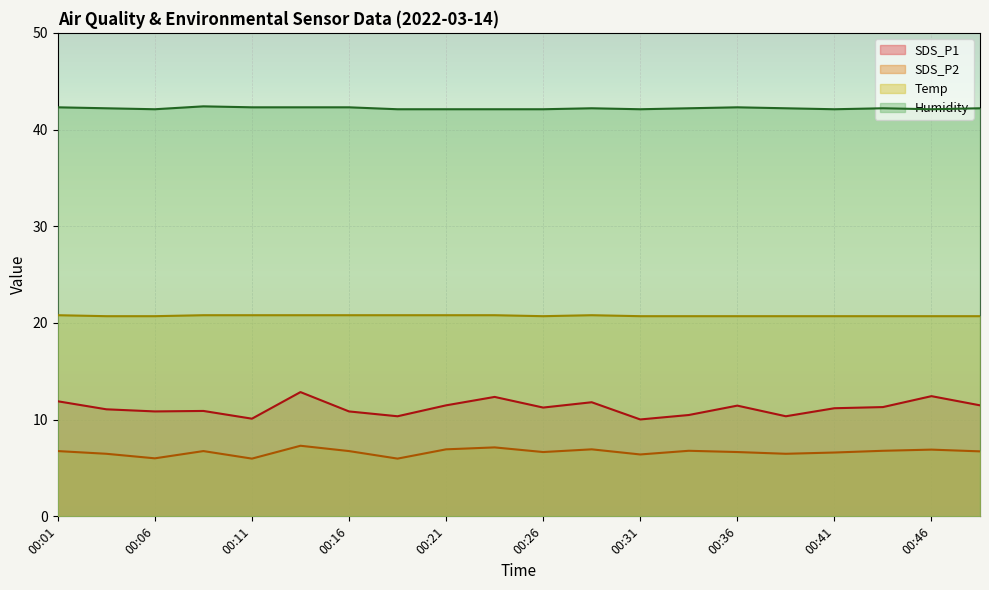

At how many categories does at least one series exceed 34?

20